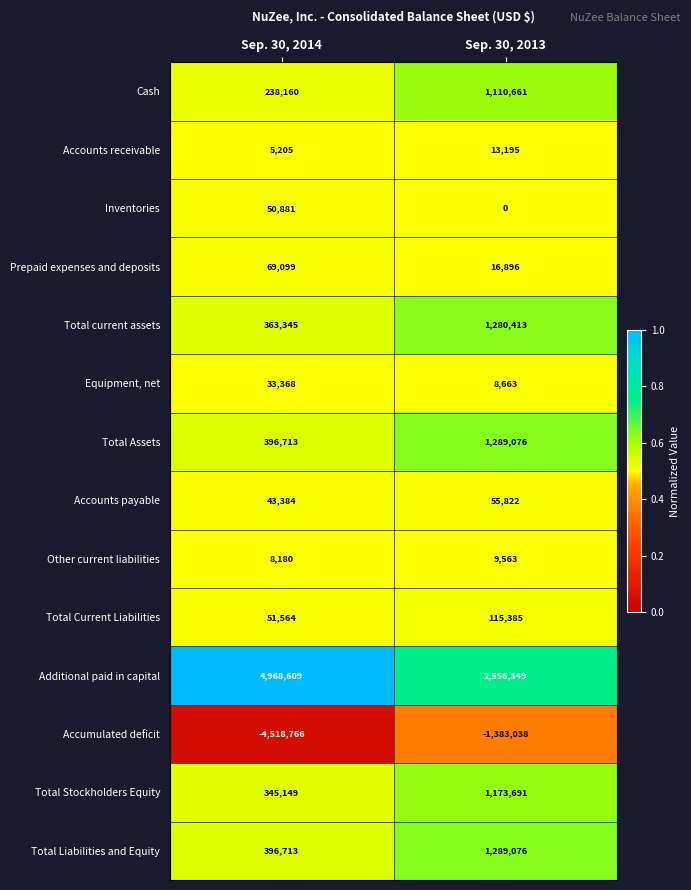

Rank the categories by Cash value from lowest to highest.

Sep. 30, 2014, Sep. 30, 2013